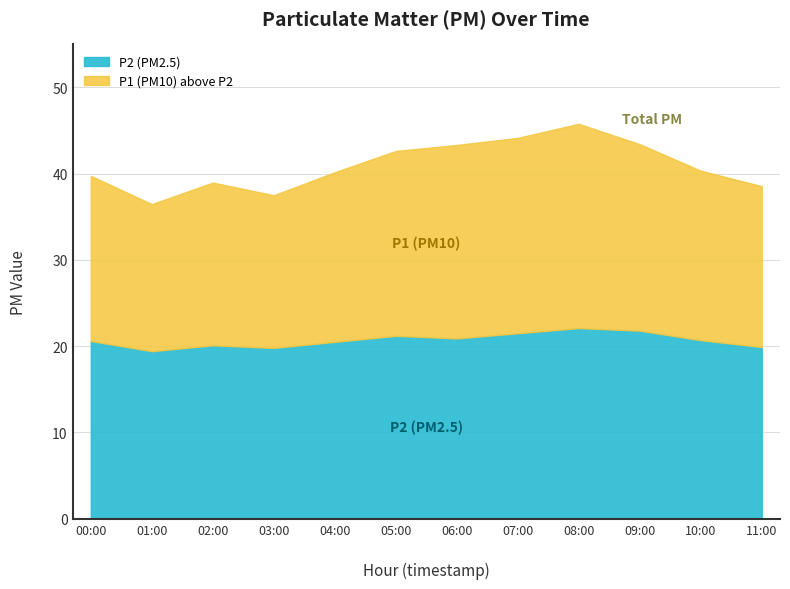

What is the sum of the values at 08:00 and 04:00?

86.0